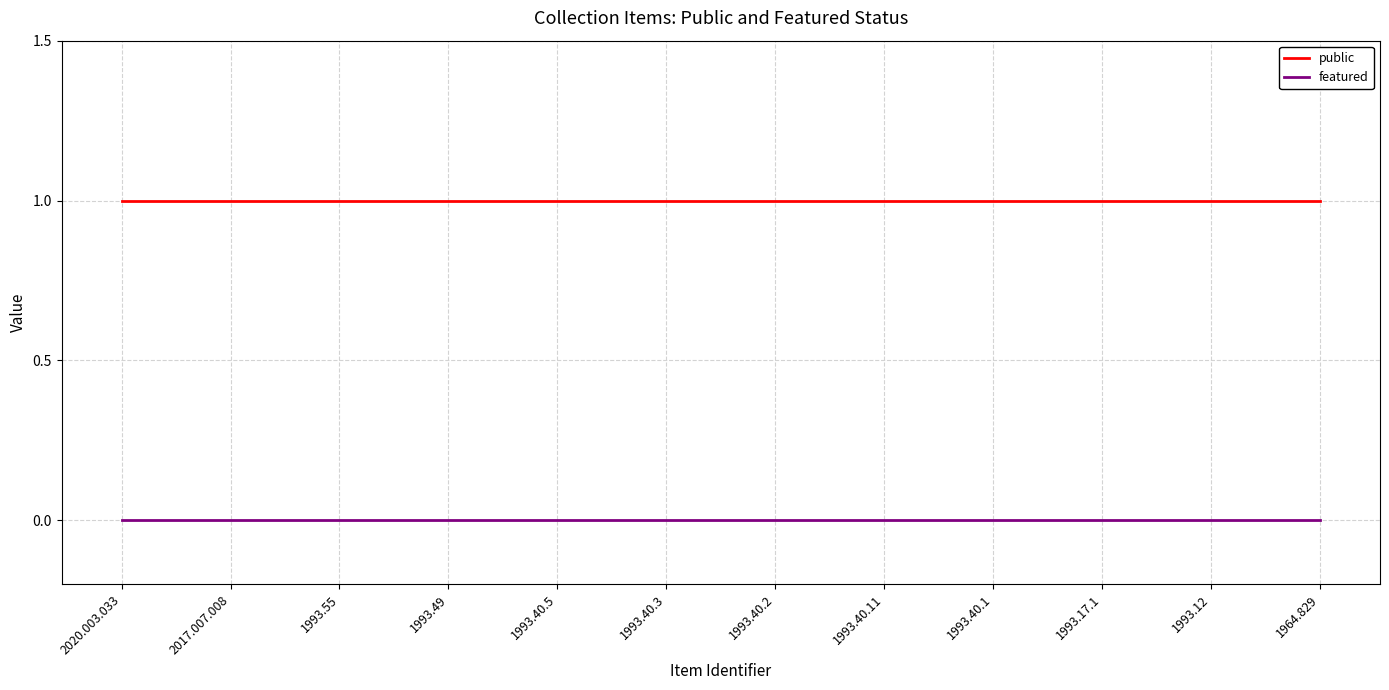

What position from the left is 1964.829?

12